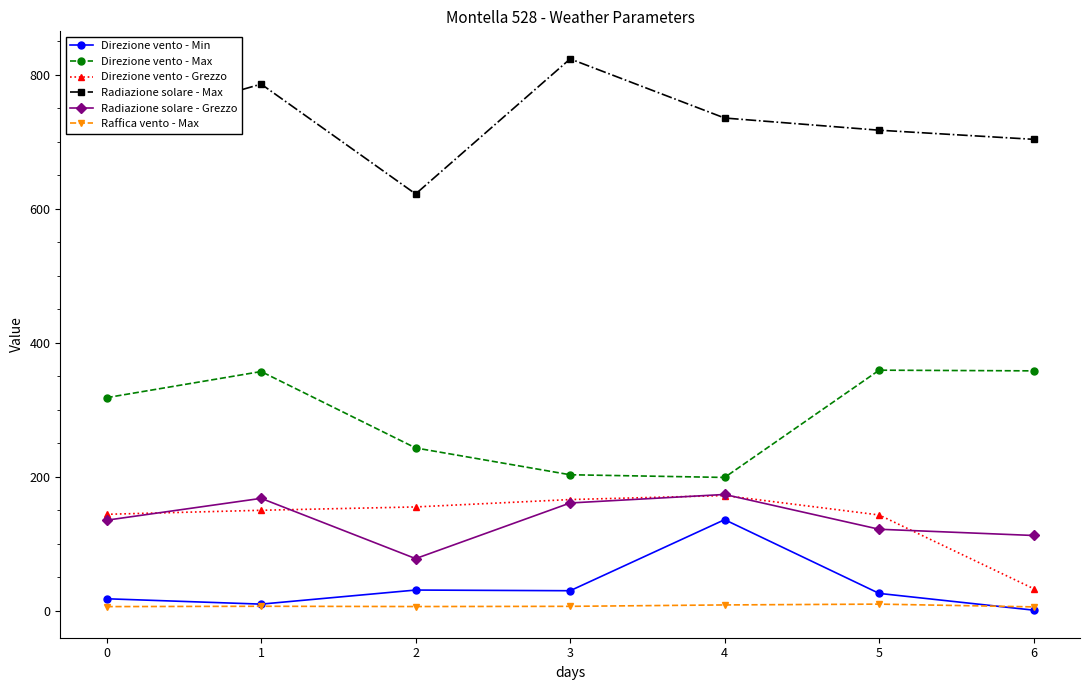

What is the minimum value shown in the chart?

1.0